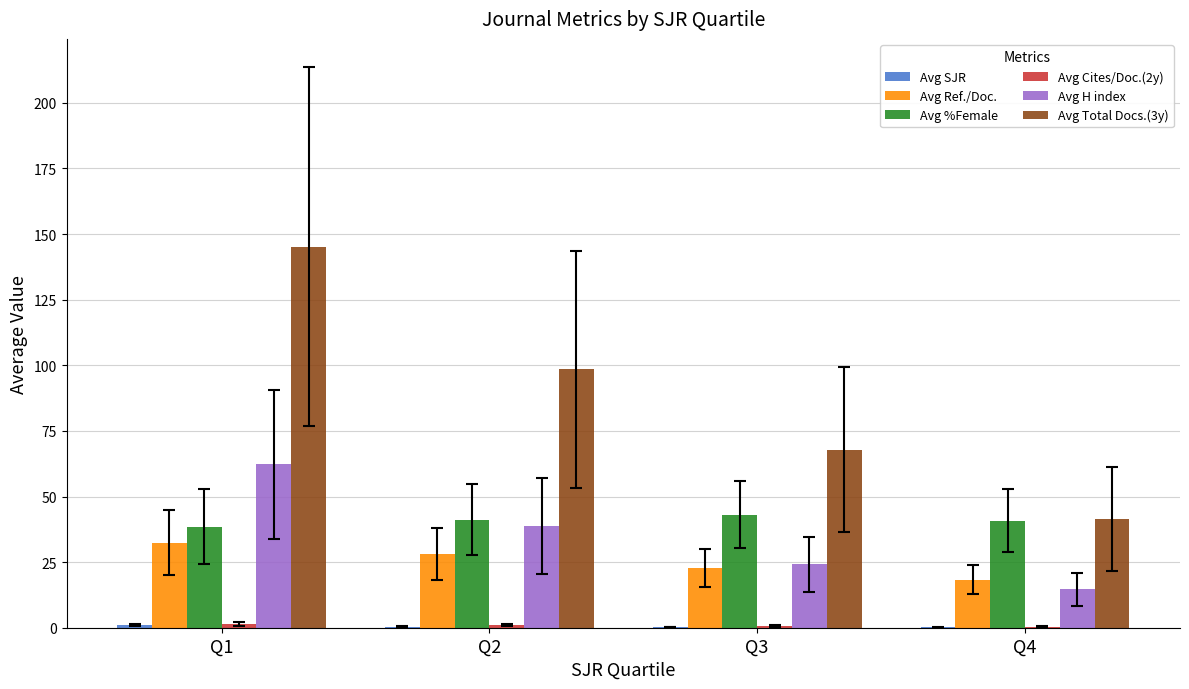

What is the sum of all Avg %Female values?

163.6